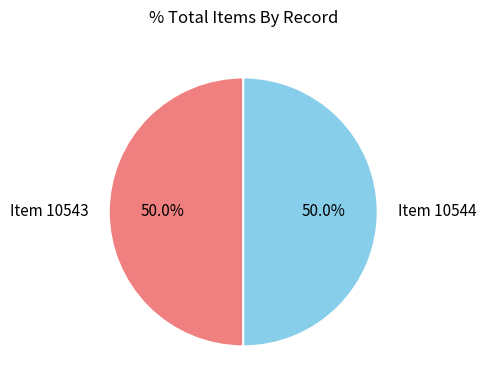

How much of the chart is everything except Item 10544?

50.0%